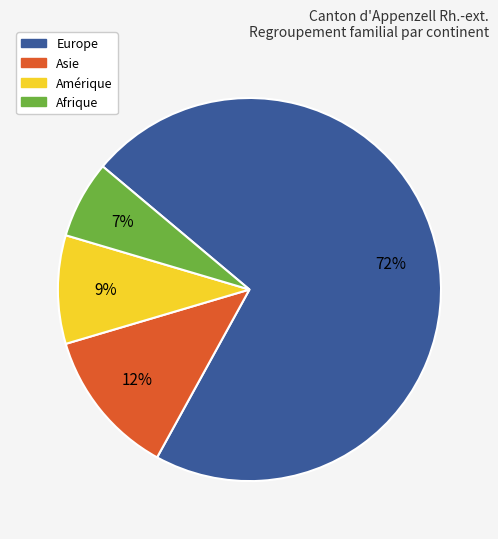

Rank the categories by value from highest to lowest.

Europe, Asie, Amérique, Afrique